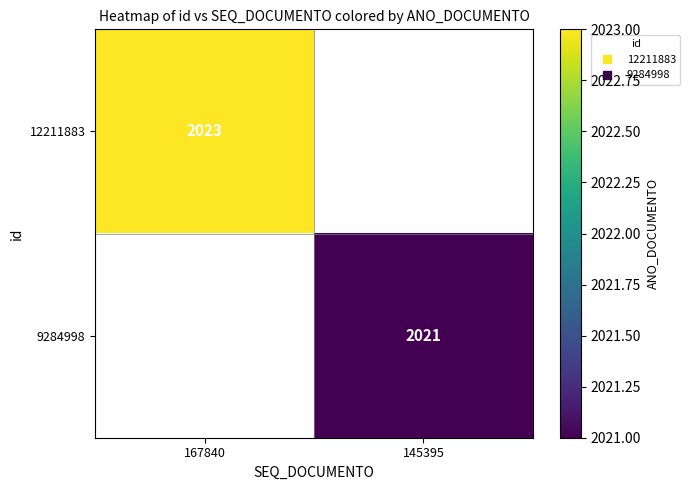

List the series in order of their overall mean, highest first.

12211883, 9284998